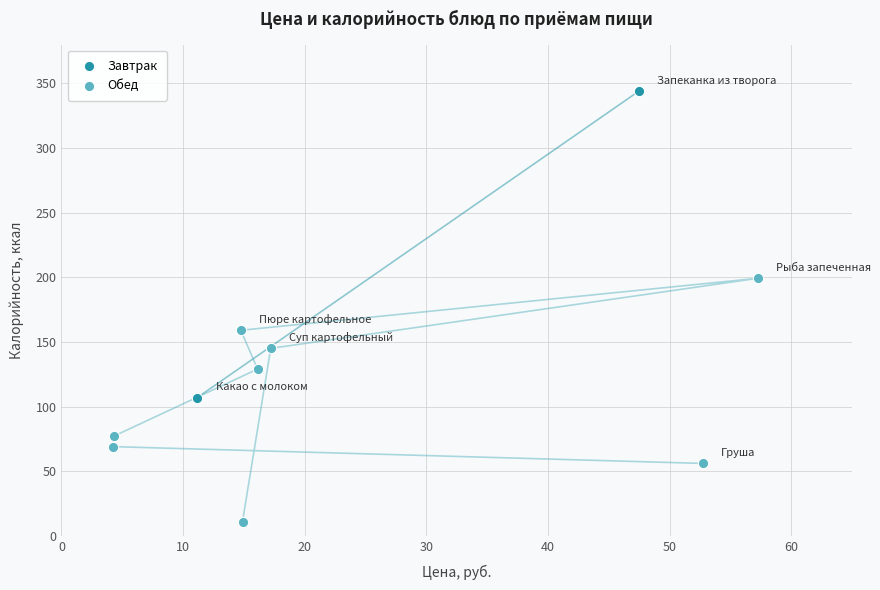

What are all the series names shown in the legend?

Завтрак, Обед